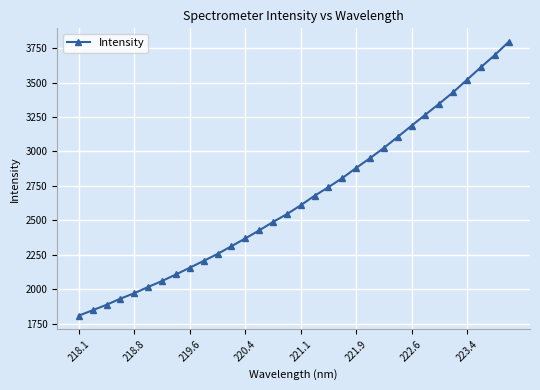

What is the value of the 8th point from the left?

2108.8